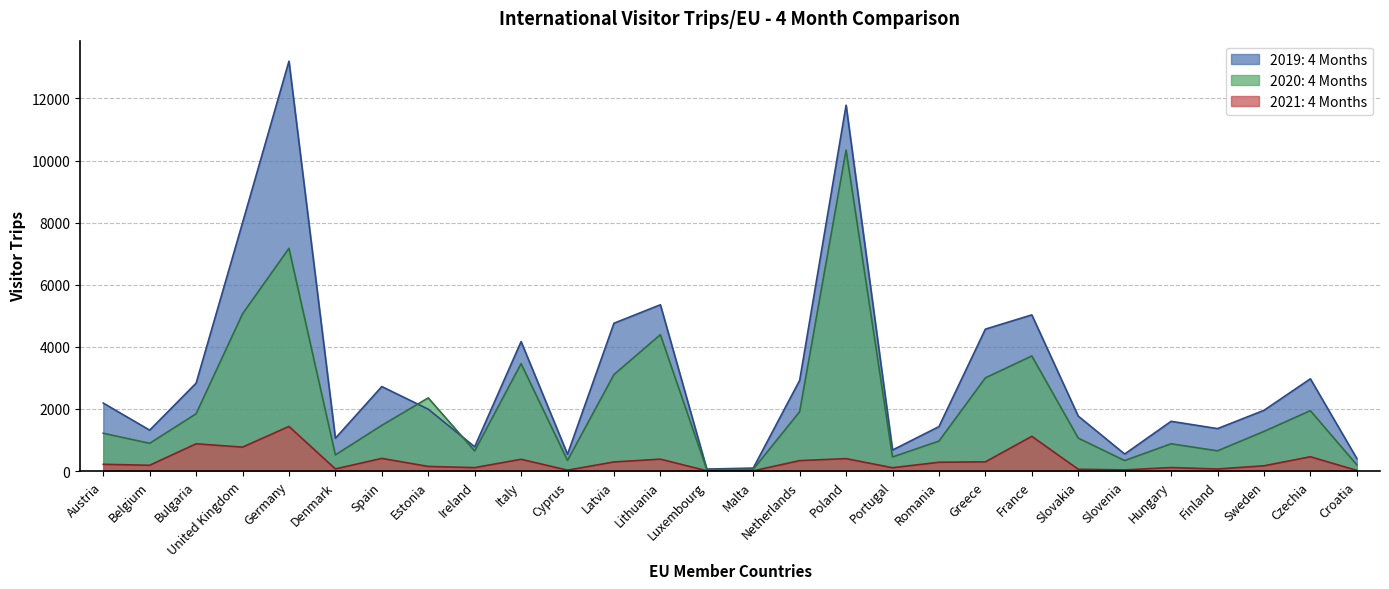

What is the value of the 2021: 4 Months point at the 7th from the left?

408